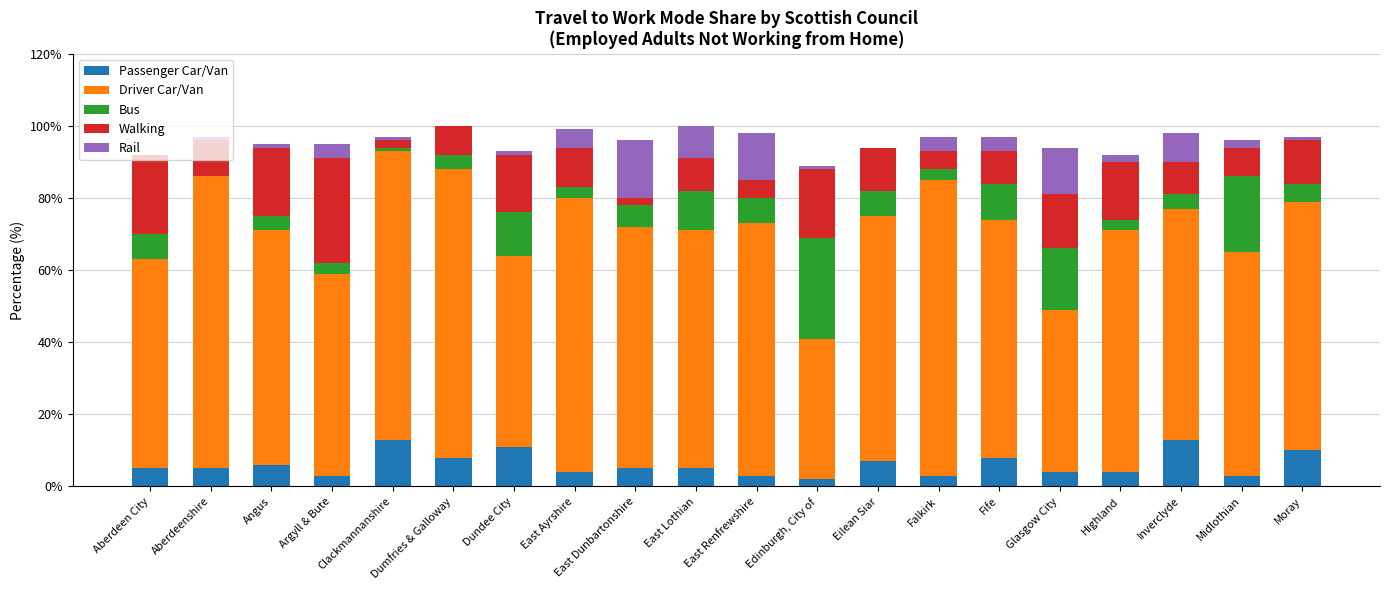

What is the total value across all series at Eilean Siar?

94